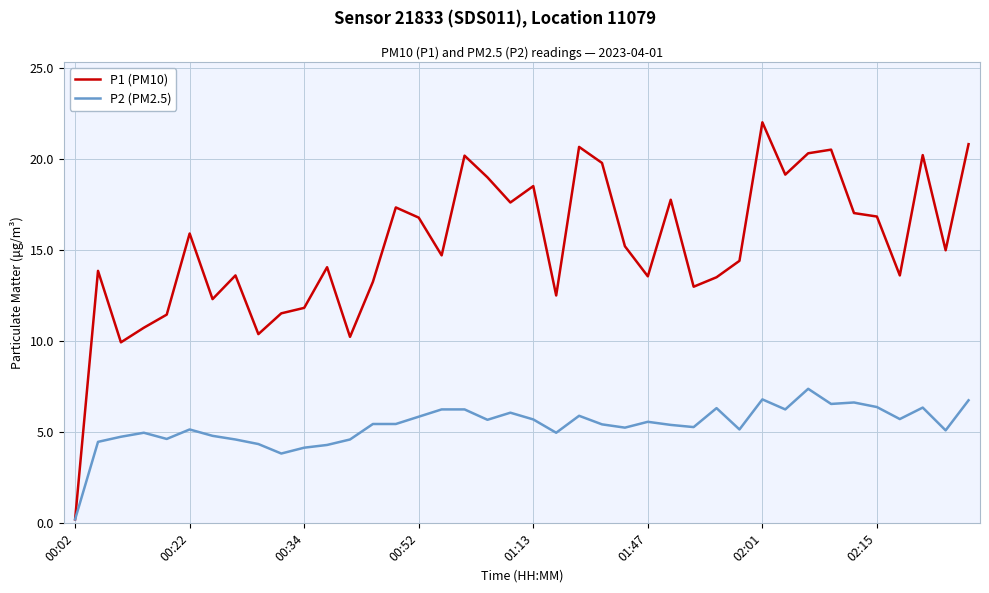

Rank the series by their average value, from lowest to highest.

P2 (PM2.5), P1 (PM10)